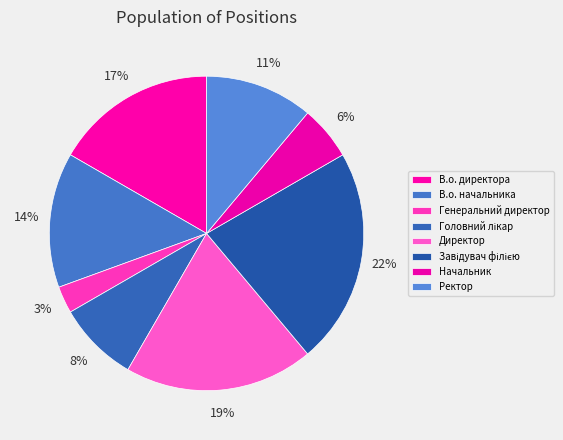

Does any single category account for the majority?

No